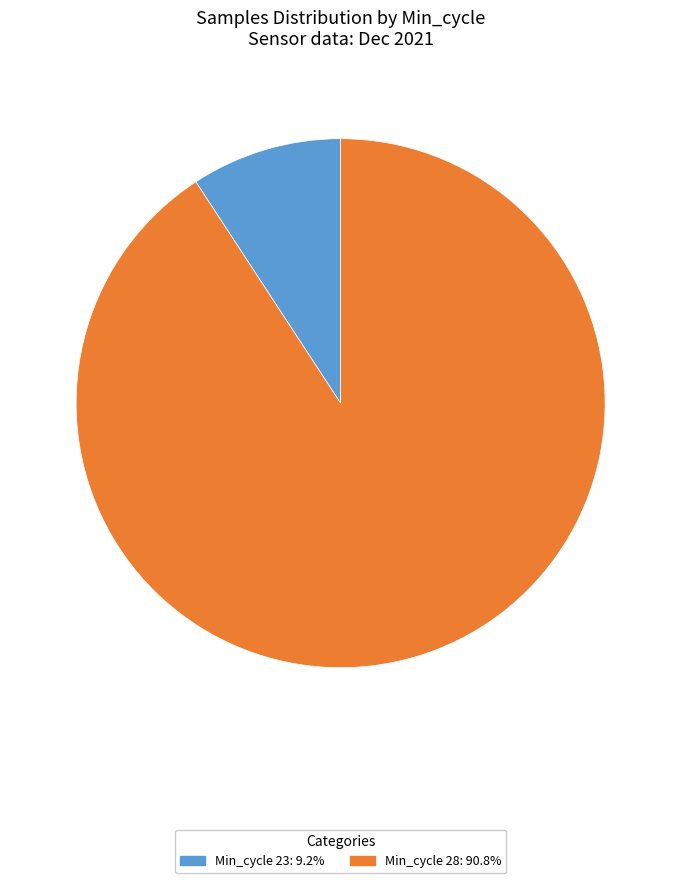

Is there any slice that represents more than half of the pie?

Yes